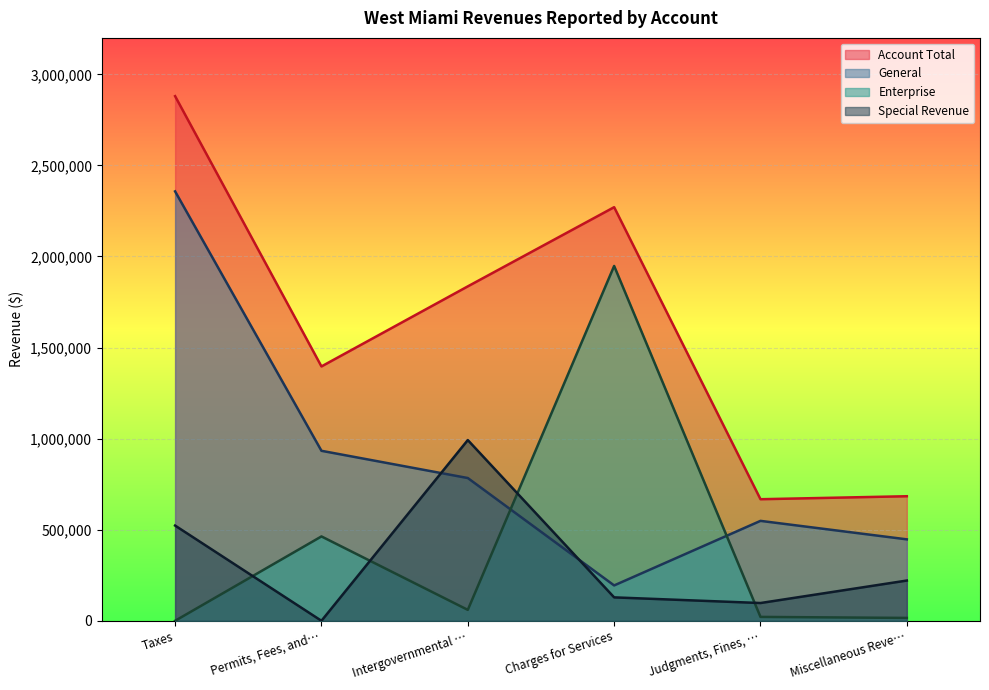

What is the difference between the Special Revenue values at Charges for Services and Taxes?

394168